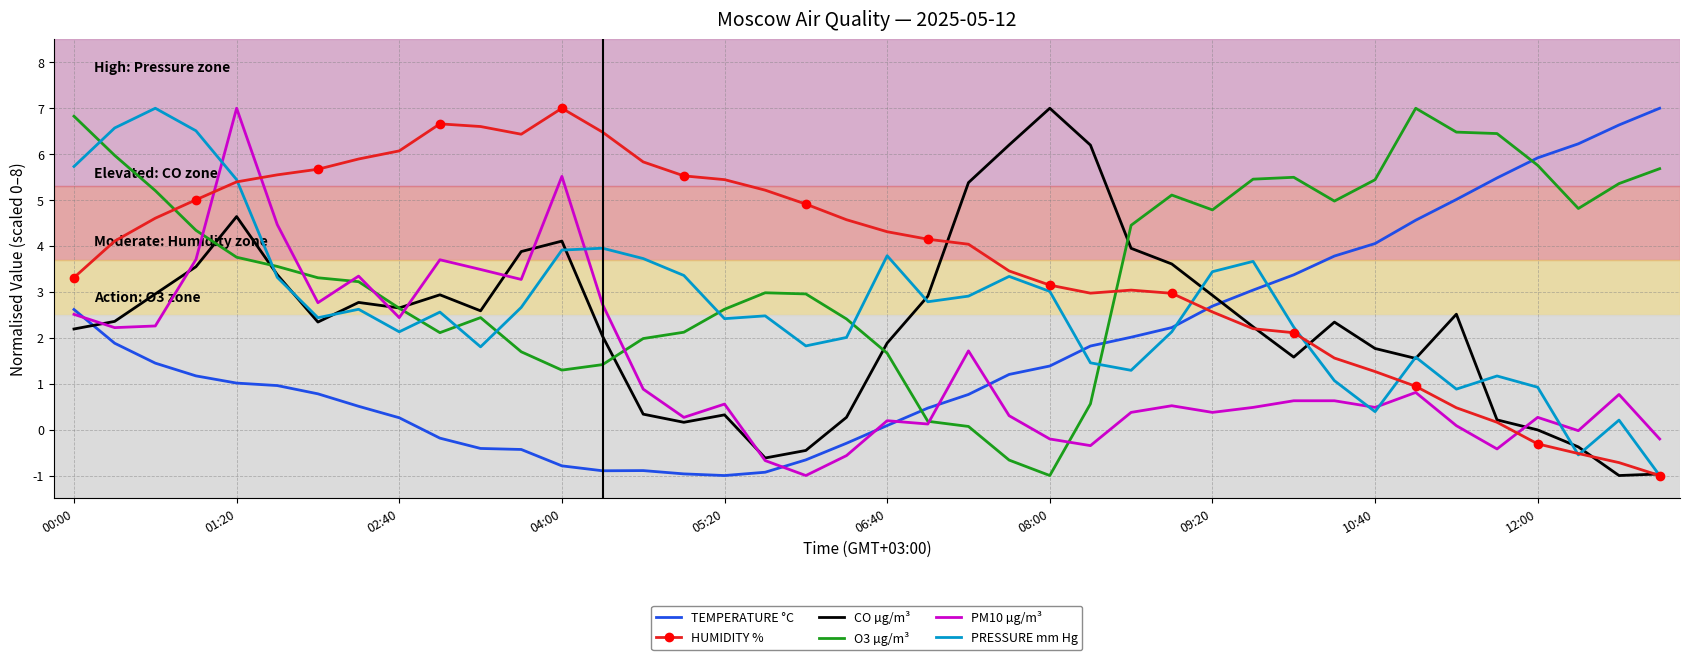

What is the minimum value shown in the chart?

-1.0